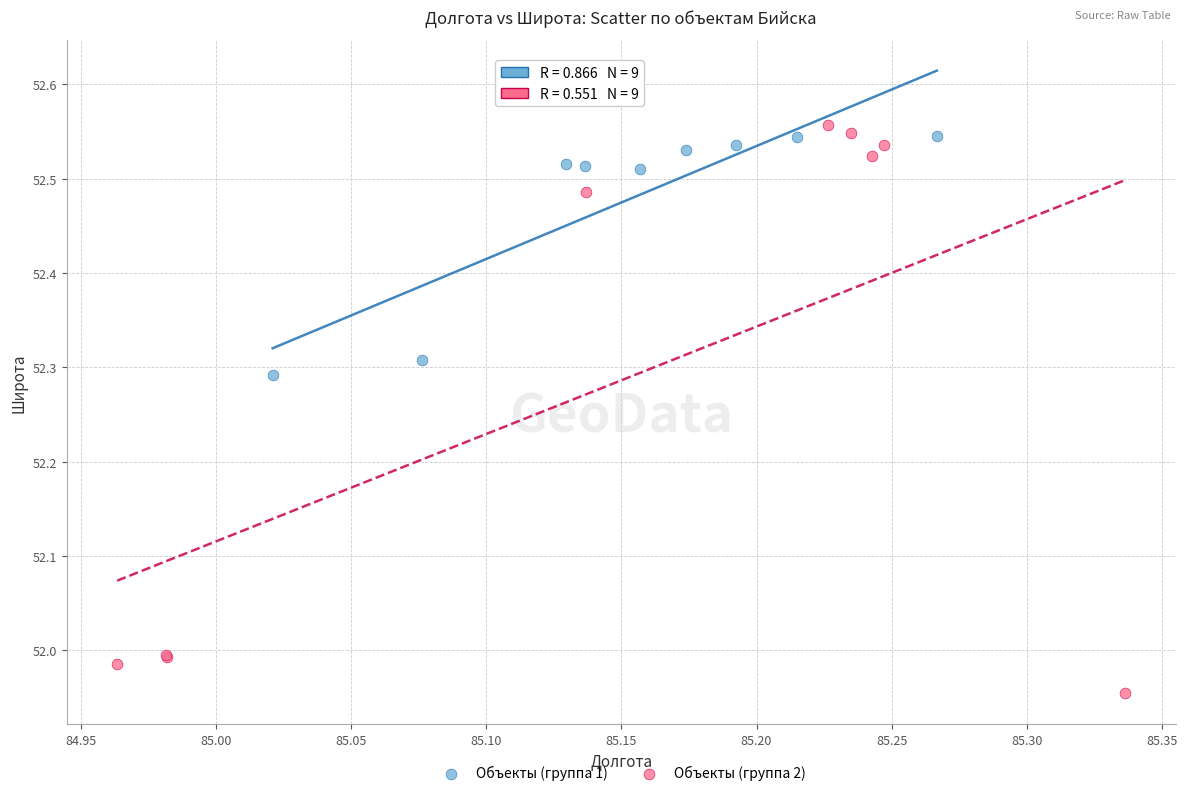

Which series has the largest Y range (max minus min)?

Объекты (группа 2)